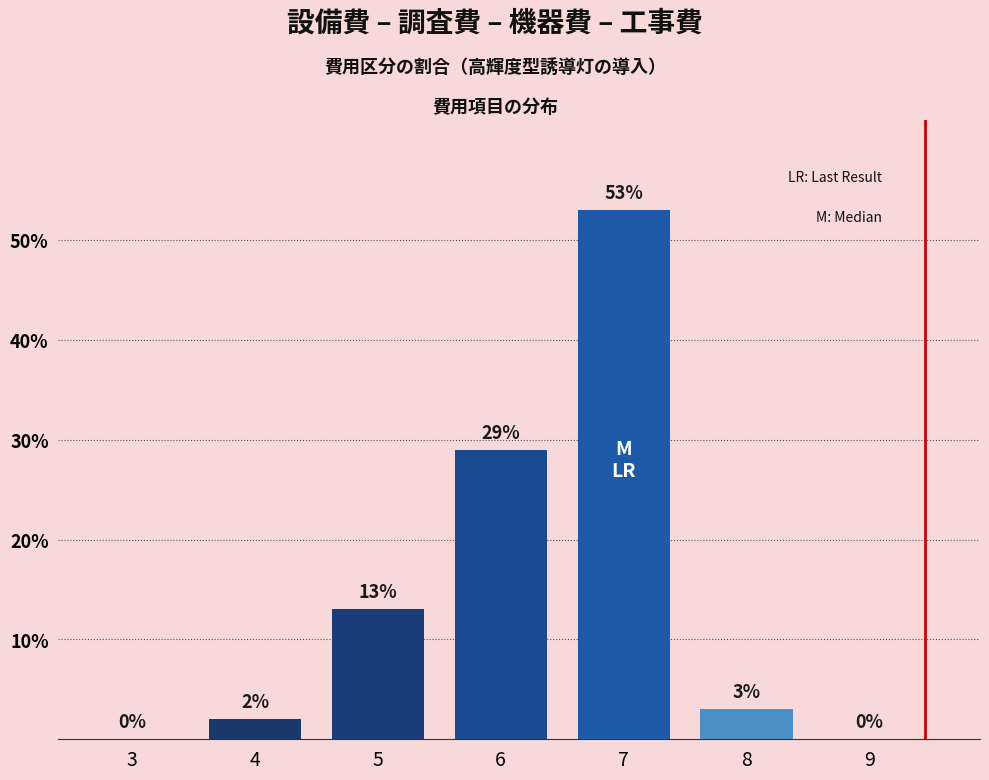

Reading left to right, list all the values displayed in this chart.

3=0	4=2	5=13	6=29	7=53	8=3	9=0